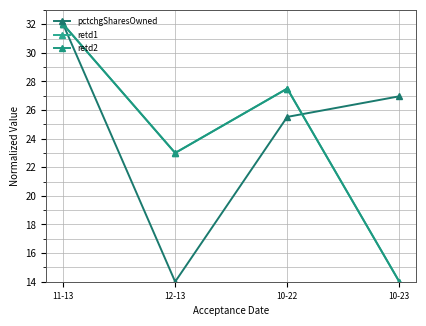

At which category does retd1 reach its first local peak?

10-22